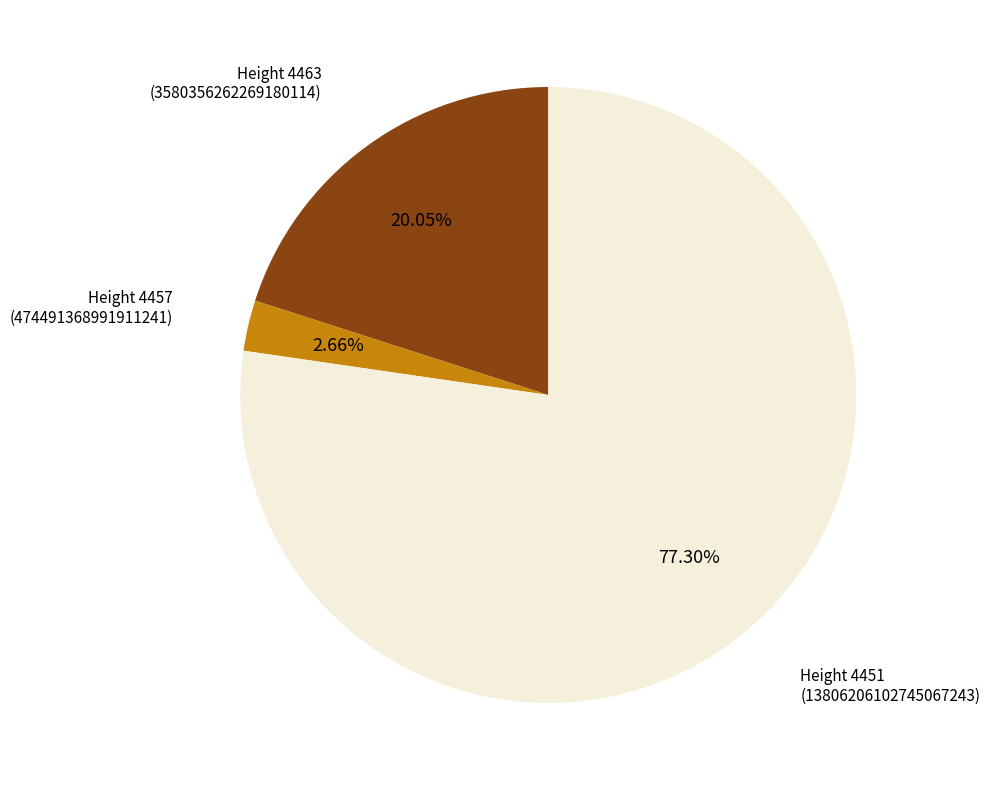

Is there any slice that represents more than half of the pie?

Yes